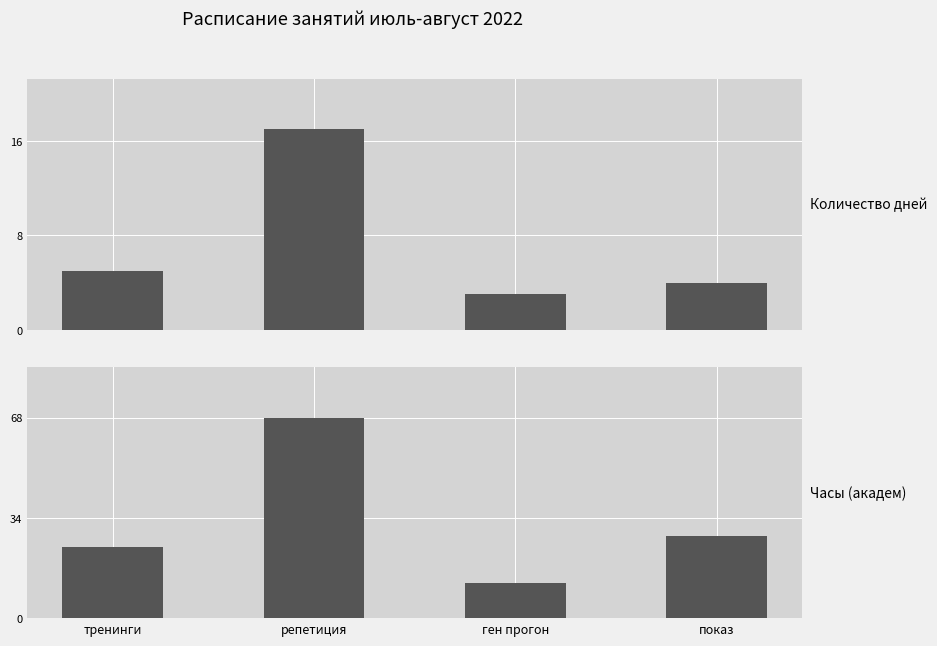

The value of Часы (академ) at показ is 39.6. True or false?

False